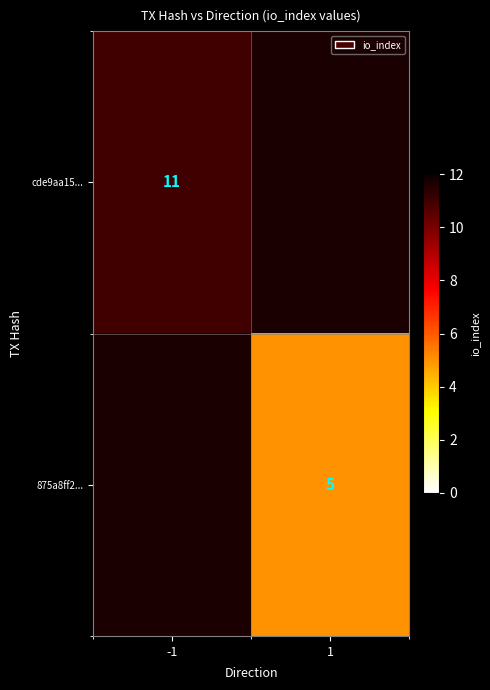

True or false: cde9aa15... has a value of 11 at -1.

True